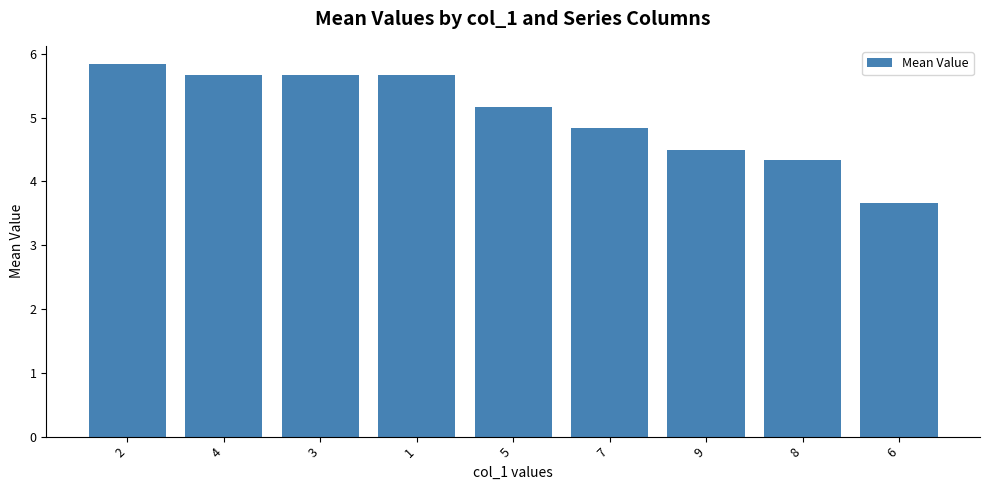

What is the change in value from 3 to 5?

-0.5